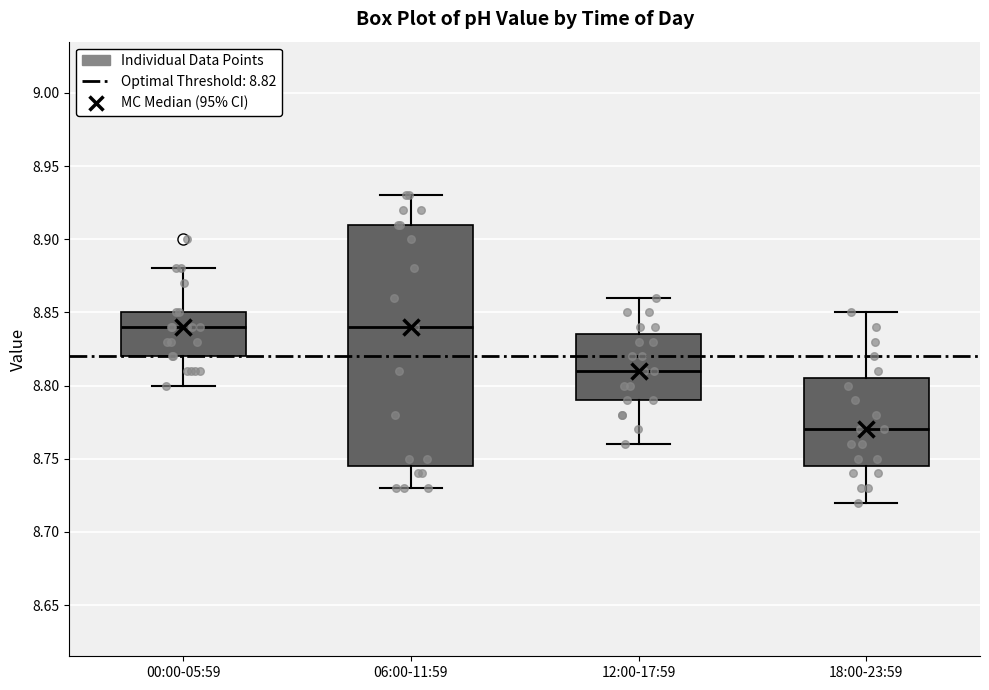

Reading left to right, transcribe this box plot: for each box, give where its median line is, the range the box spans, and where its two whiskers end, as read against the y-axis. The values are not printed on the chart, so give them approximately, as read against the axis.

00:00-05:59: median 8.840, box 8.820 to 8.850, whiskers 8.800 to 8.880
06:00-11:59: median 8.840, box 8.745 to 8.910, whiskers 8.730 to 8.930
12:00-17:59: median 8.810, box 8.790 to 8.835, whiskers 8.760 to 8.860
18:00-23:59: median 8.770, box 8.745 to 8.805, whiskers 8.720 to 8.850